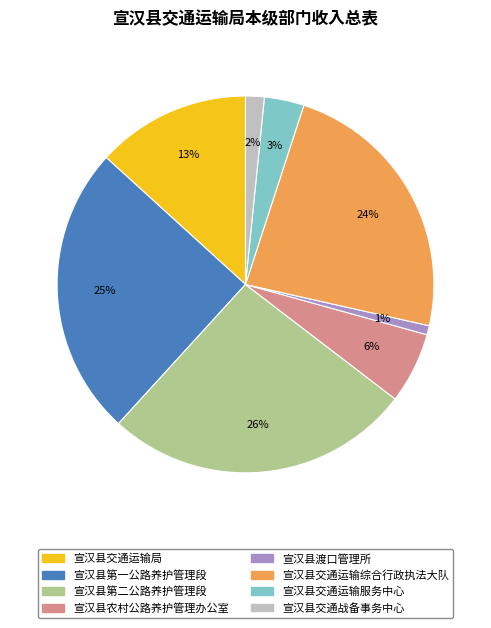

What is the largest slice in the pie chart?

宣汉县第二公路养护管理段